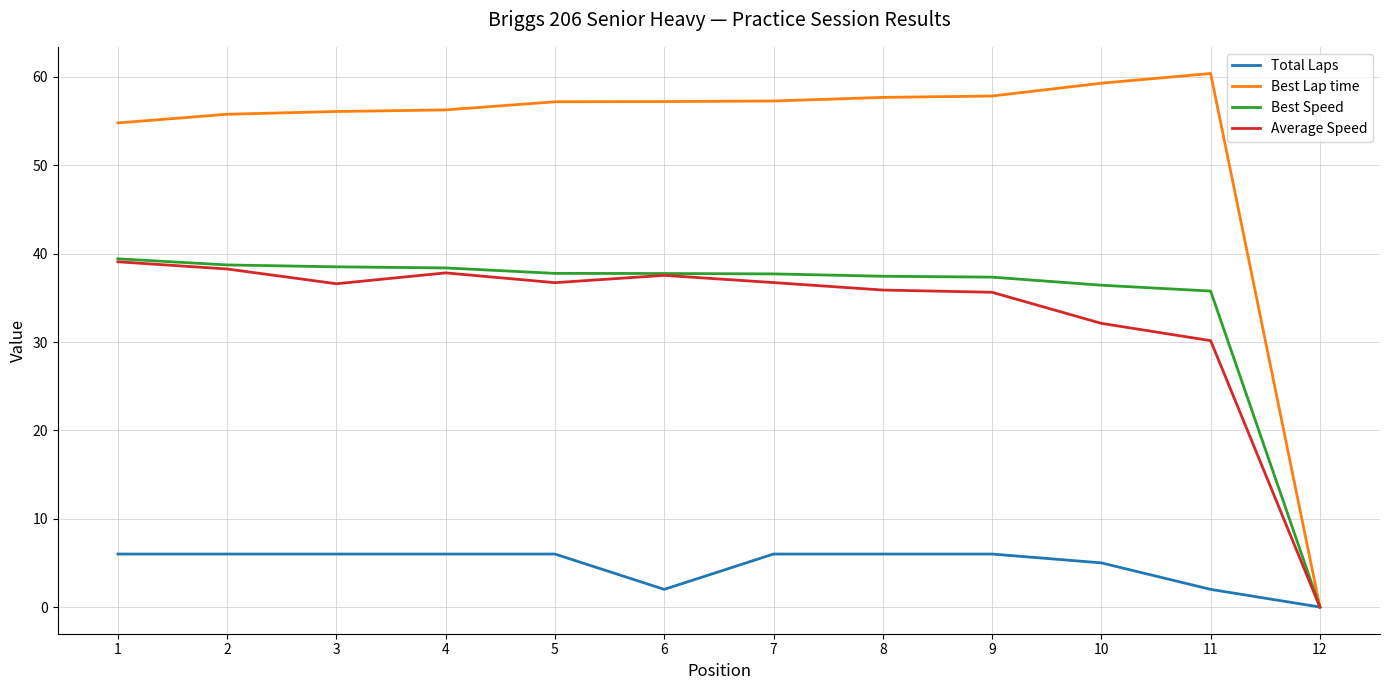

Which label corresponds to the smallest value in the chart?

12